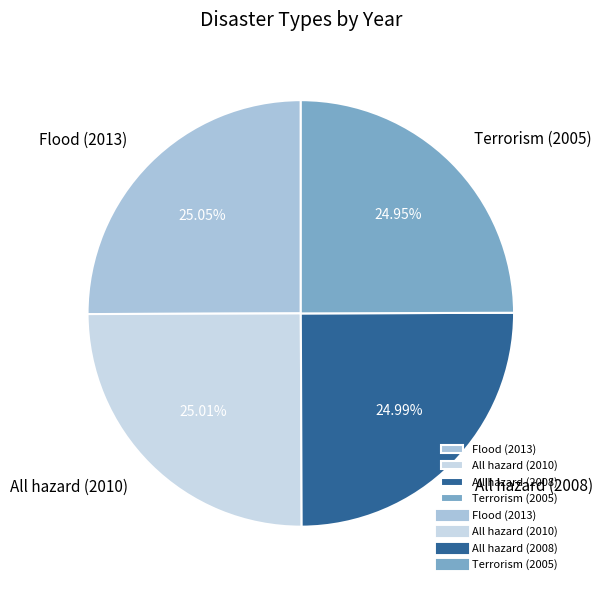

Approximately how many times larger is the value at All hazard (2010) compared to Flood (2013)?

1.0